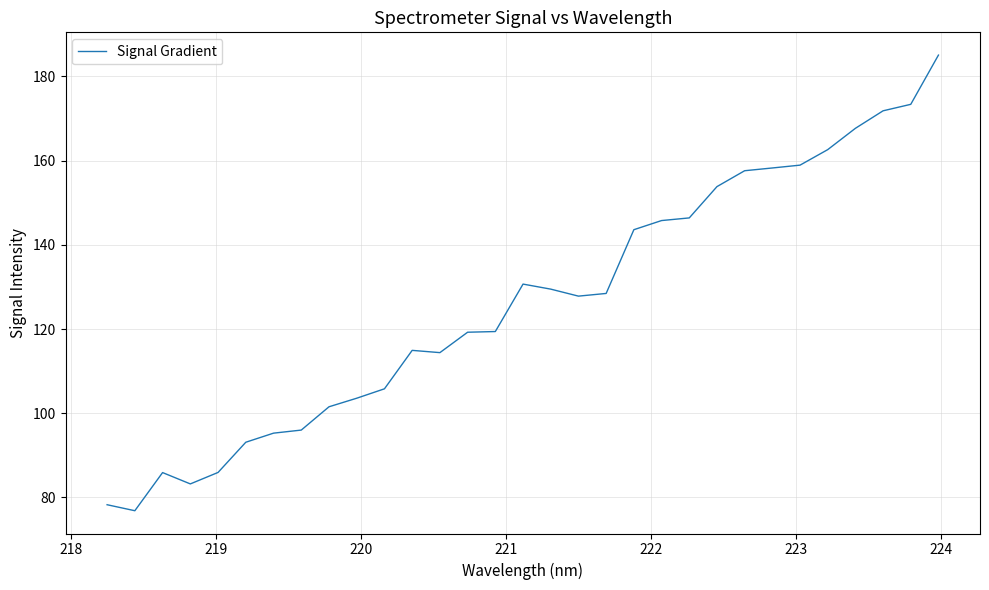

What is the smallest value displayed?

76.9